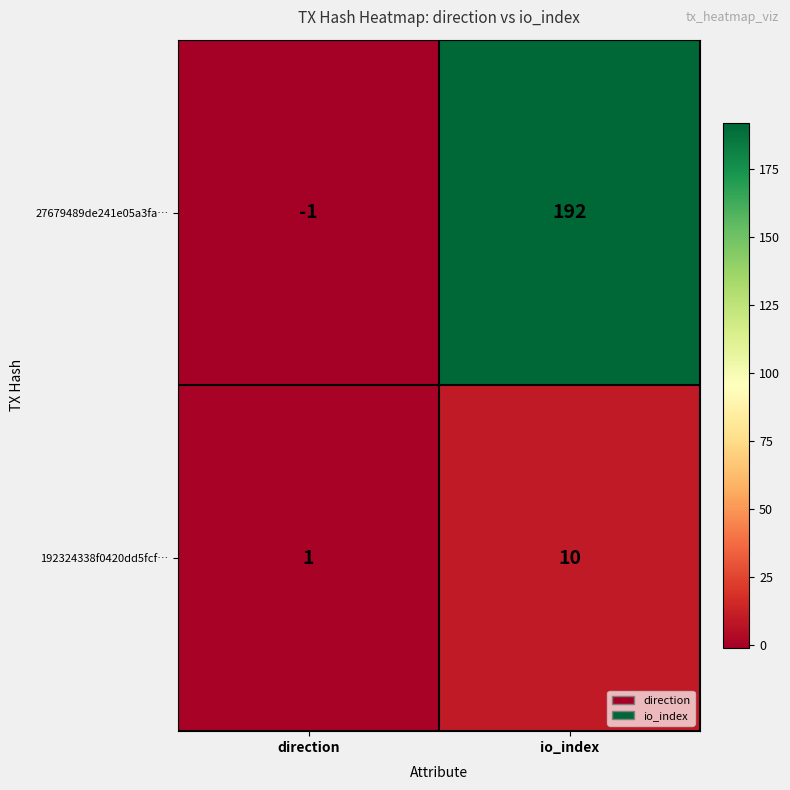

The 192324338f0420dd5fcf… series shows 10 at io_index. True or false?

True